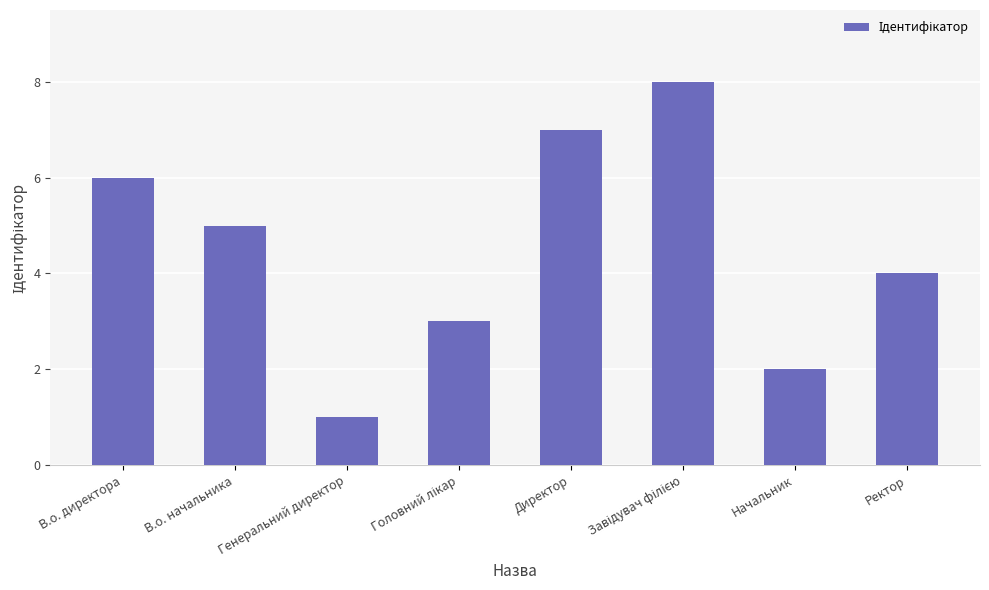

What is the label of the 5th bar from the left?

Директор